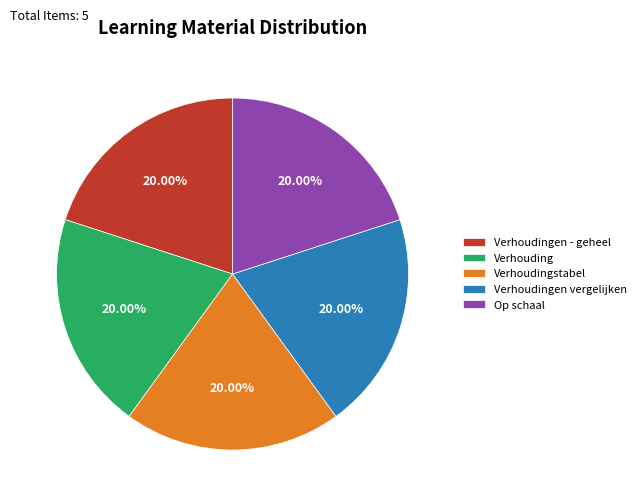

Is Verhoudingstabel the majority of the pie?

No